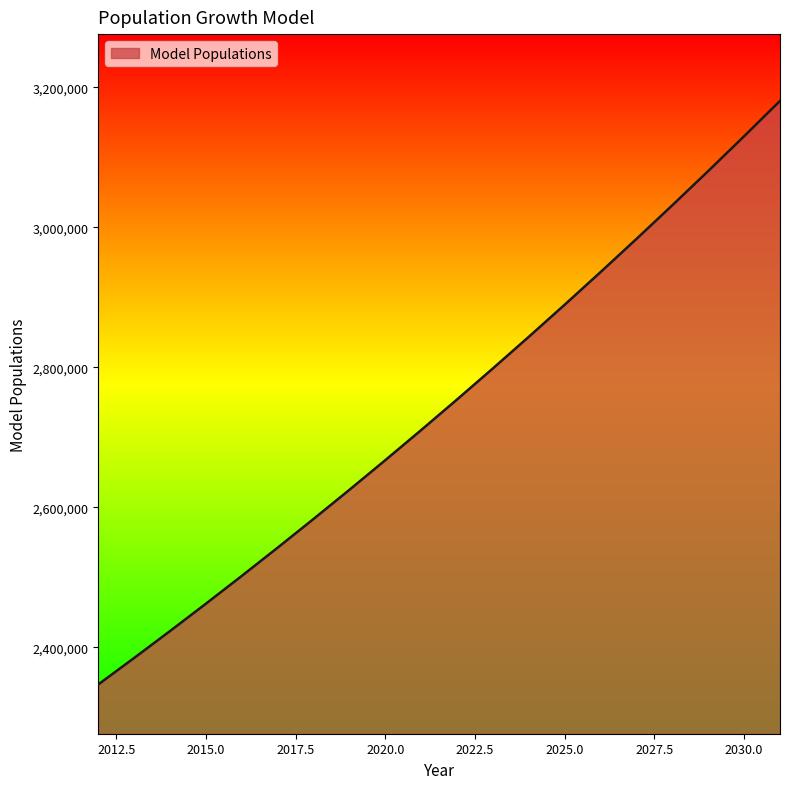

What is the smallest value displayed?

2347000.0